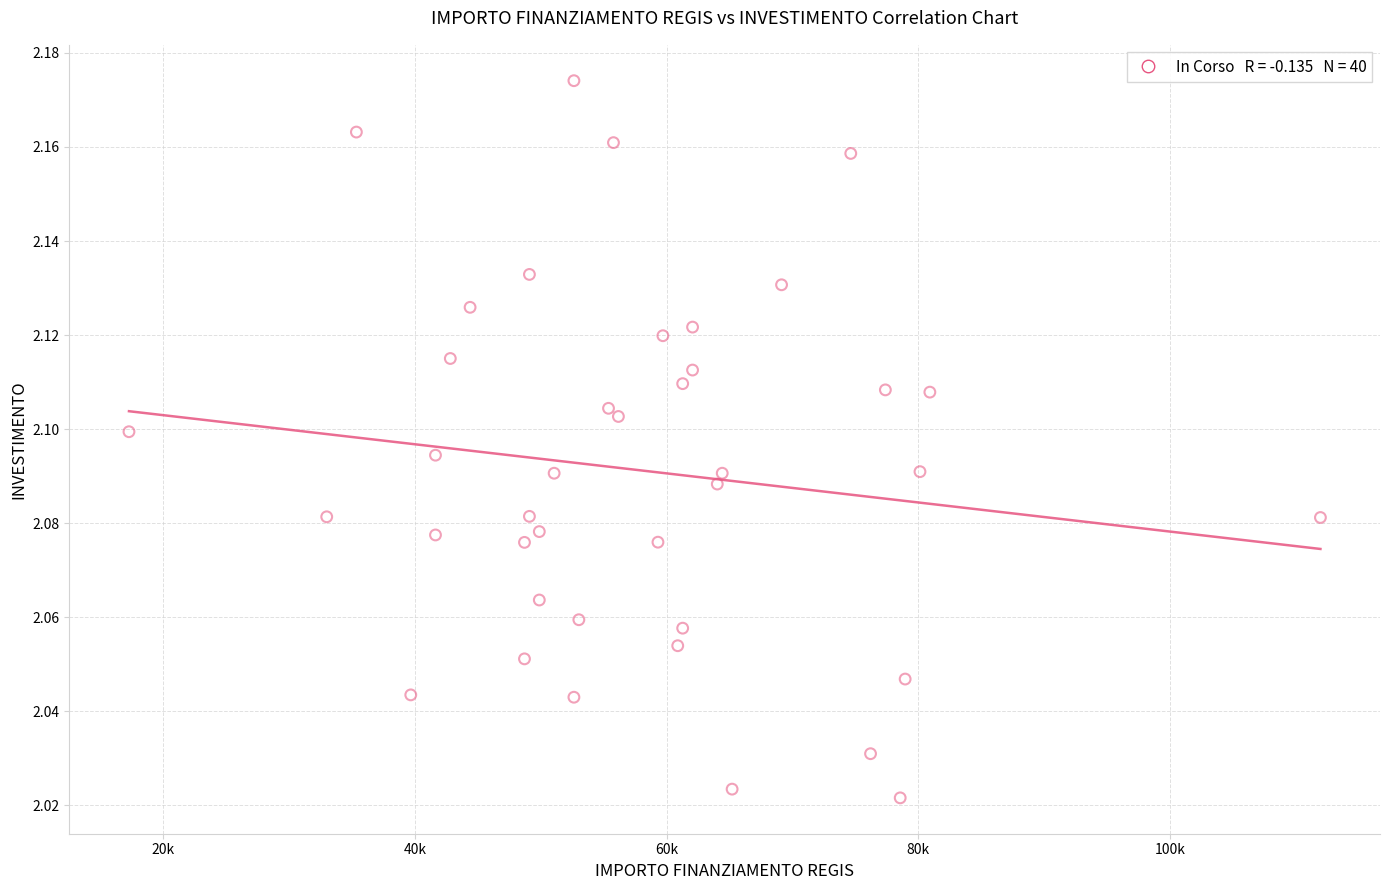

What is the range of X values (max minus min)?

94665.7